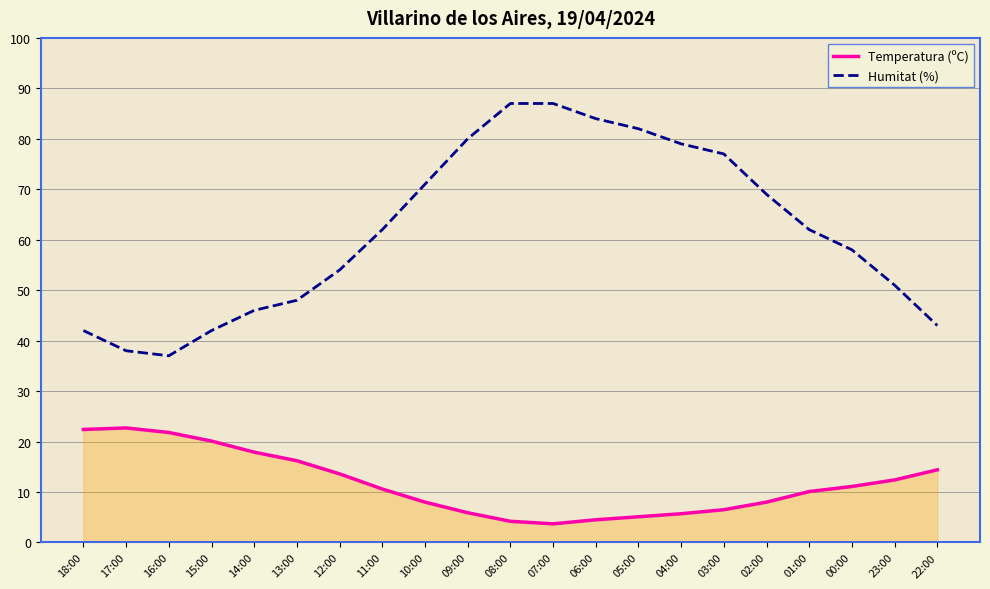

The Humitat (%) series shows 24.5 at 22:00. True or false?

False